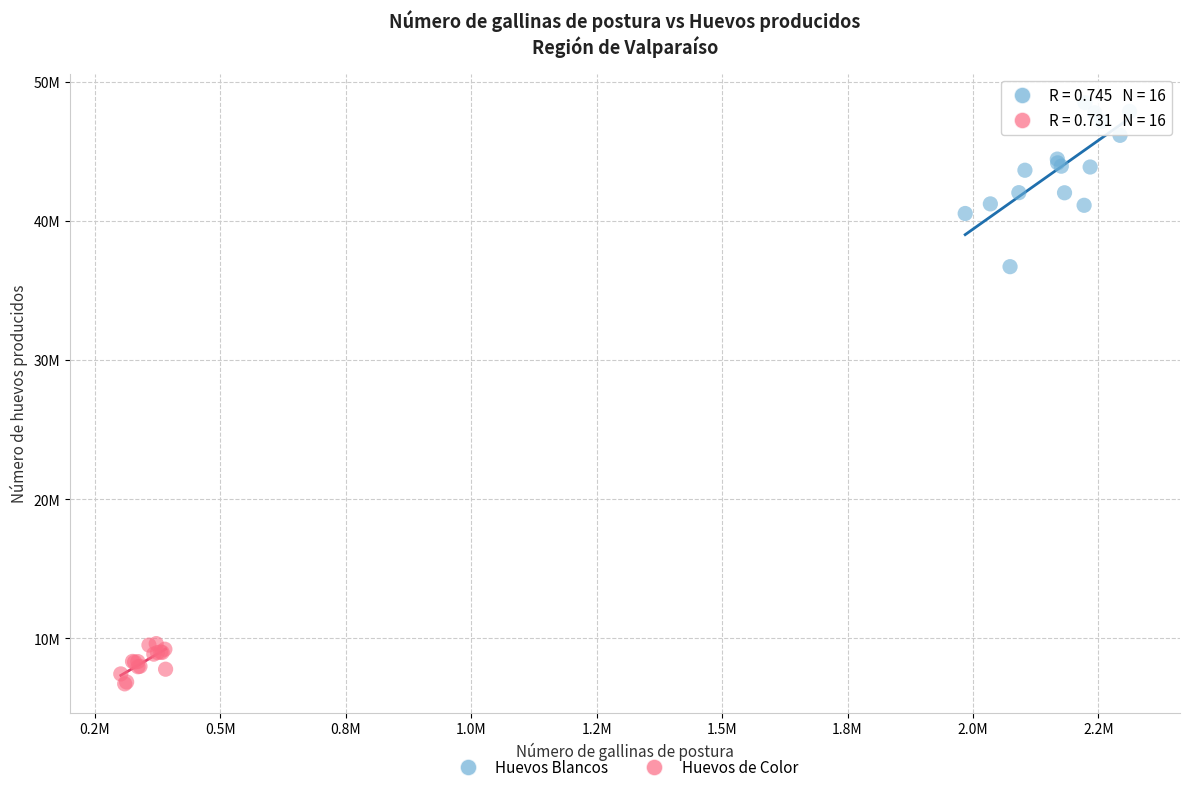

Which series reaches the maximum Y coordinate?

Huevos Blancos